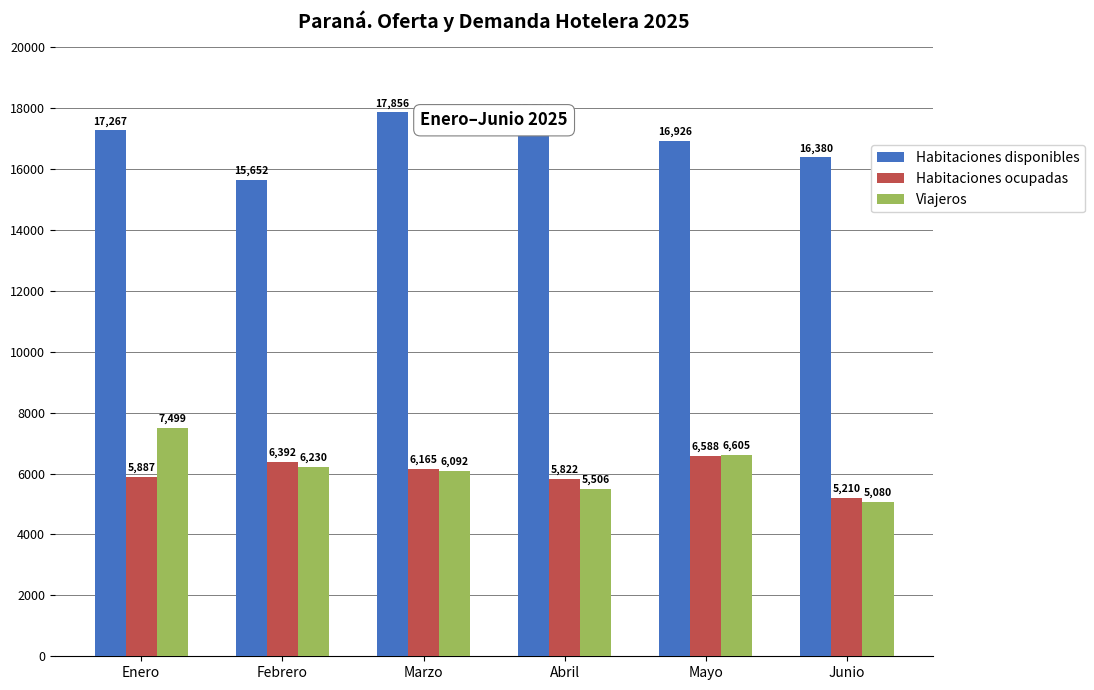

How many distinct data groups are displayed?

3